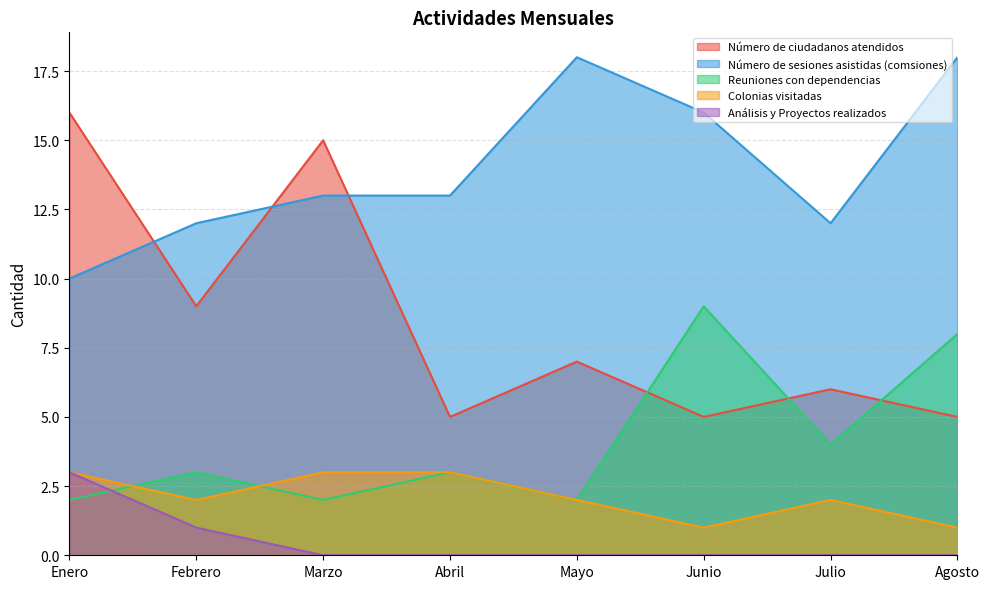

Which series has the largest total across all categories?

Número de sesiones asistidas (comsiones)